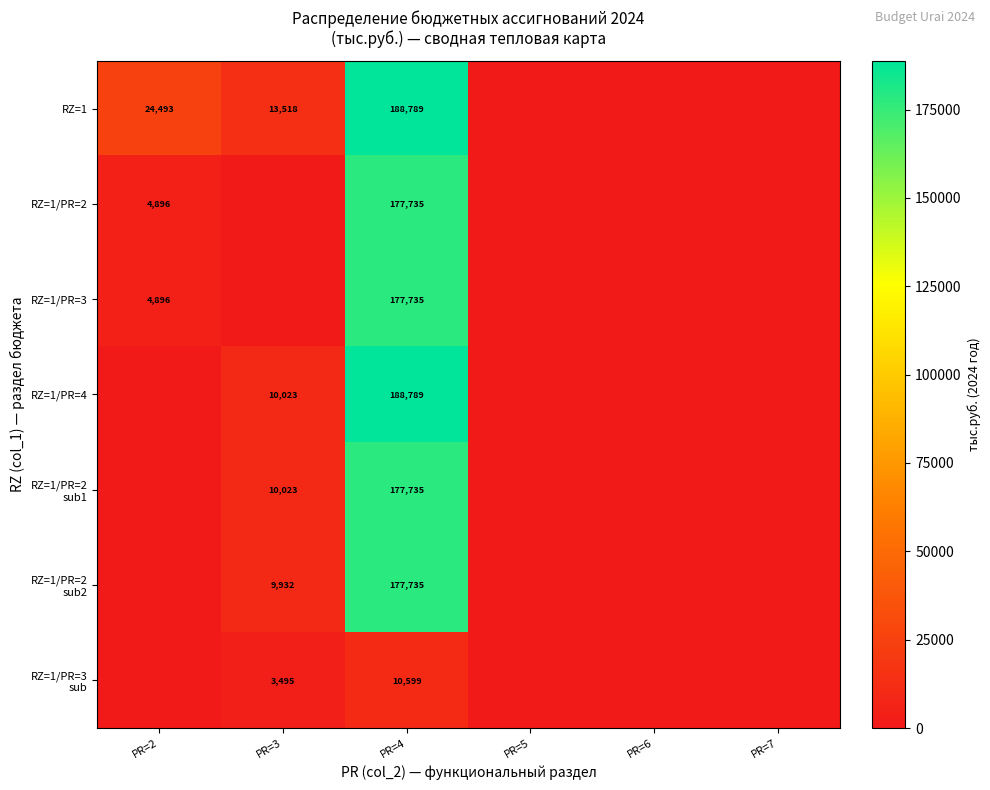

True or false: RZ=1/PR=3 has a value of 4896 at PR=2.

True